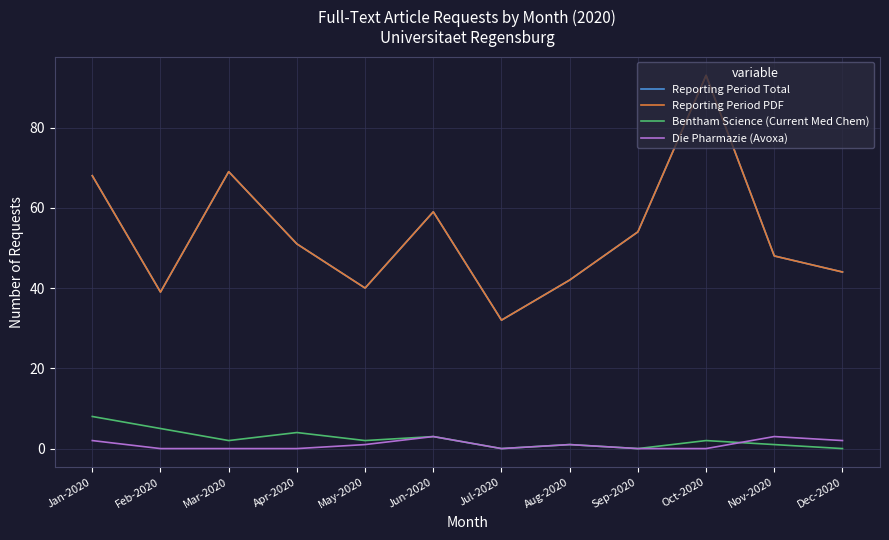

Is this an area chart (filled region under the line)?

No